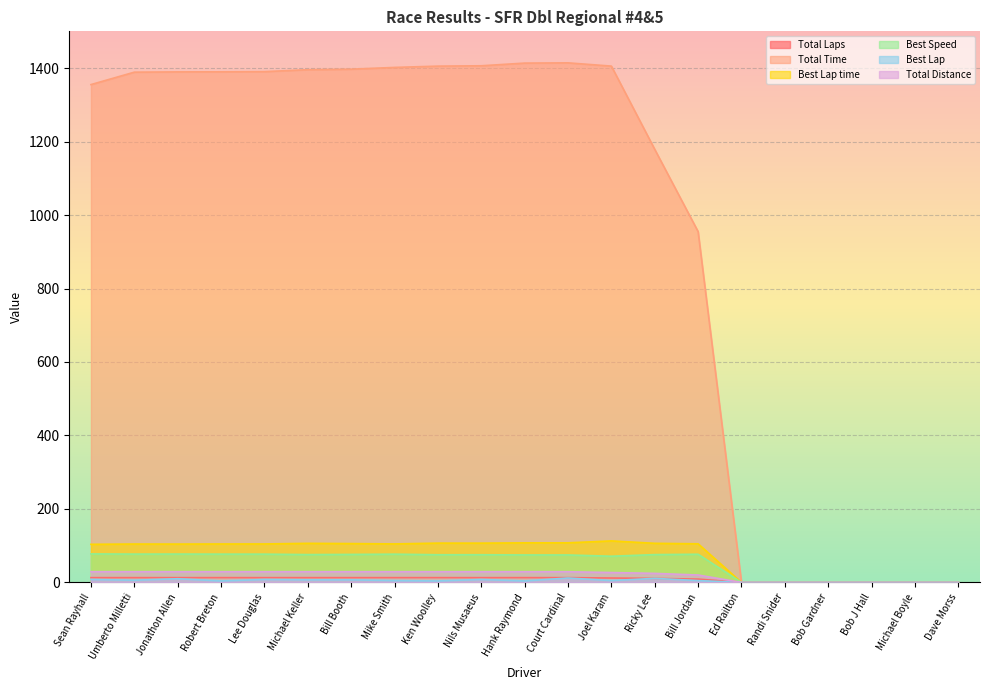

Is it true that Best Lap equals 10.7 at Nils Musaeus?

False